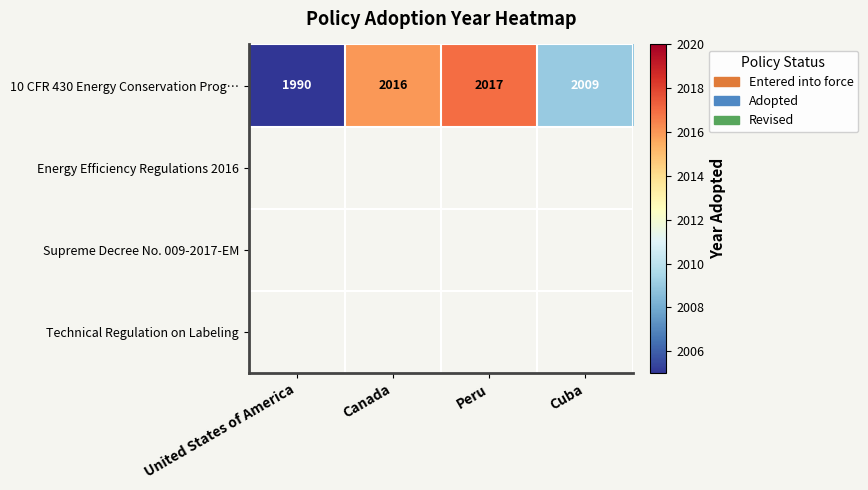

At how many categories does at least one series exceed 2013?

2